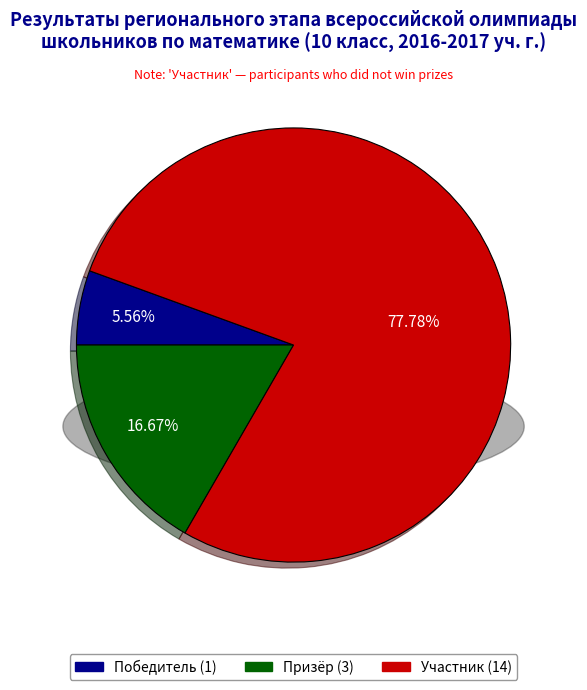

Rank the categories by value from highest to lowest.

Участник, Призёр, Победитель